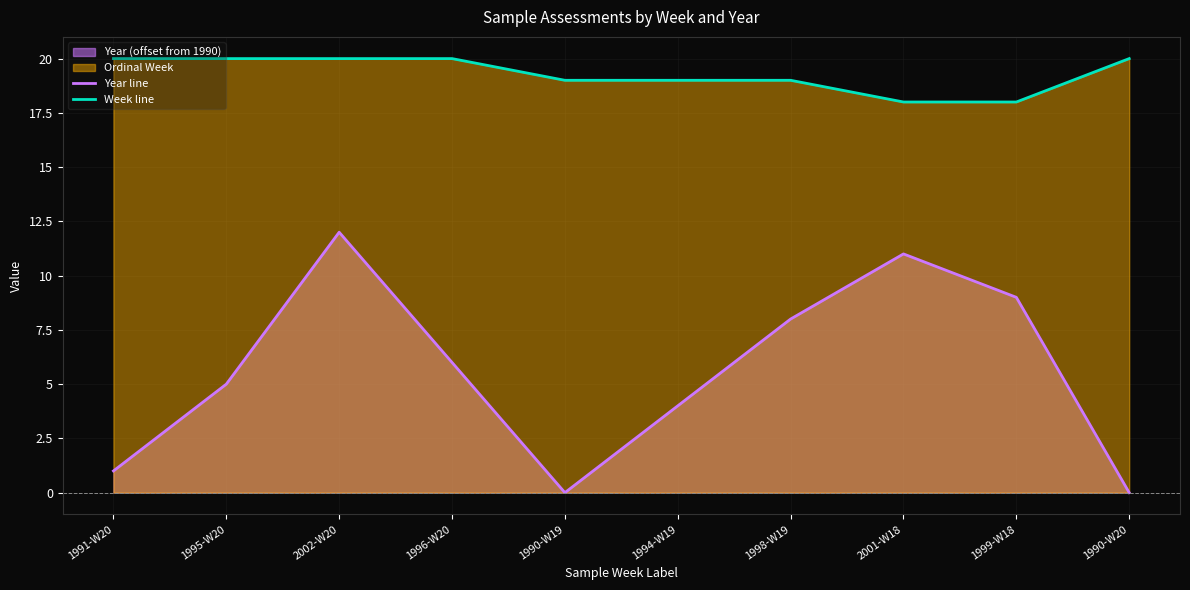

Between 1996-W20 and 1990-W19, which series saw the biggest shift?

Year line